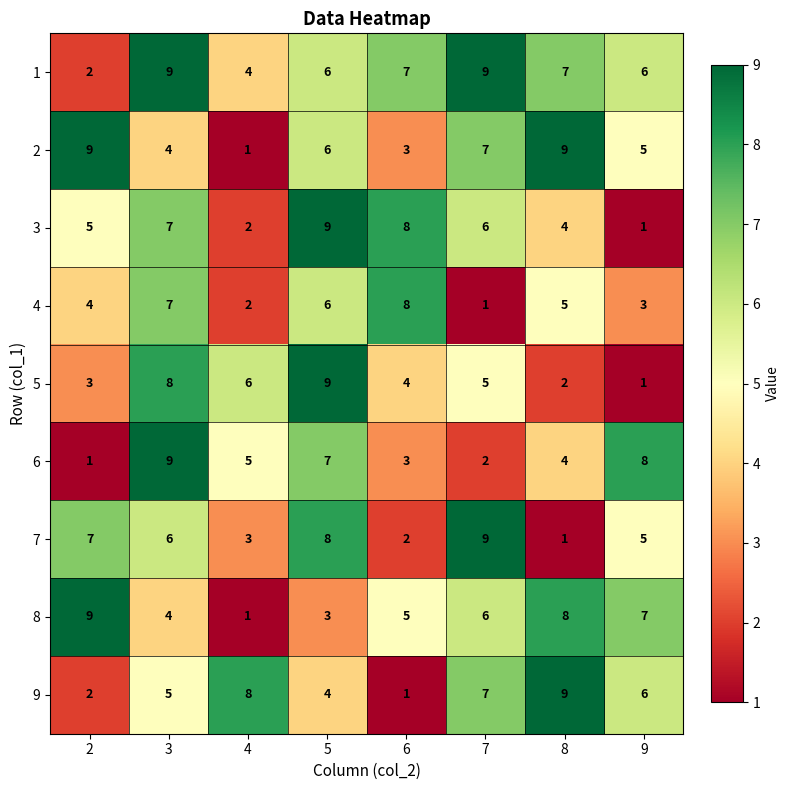

Rank the categories by 6 value from highest to lowest.

3, 9, 5, 4, 8, 6, 7, 2